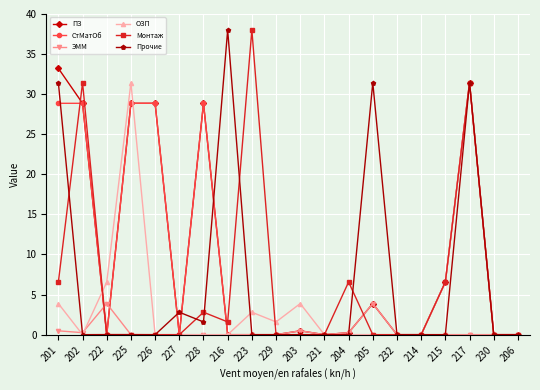

Where is the first local minimum for СтМатОб?

222